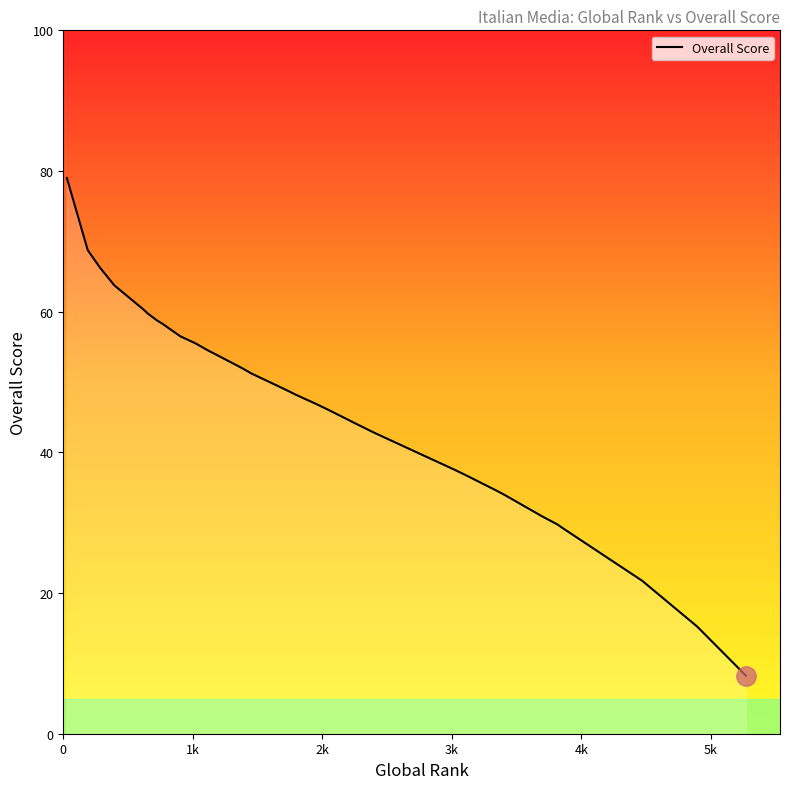

What is the minimum value shown in the chart?

8.2